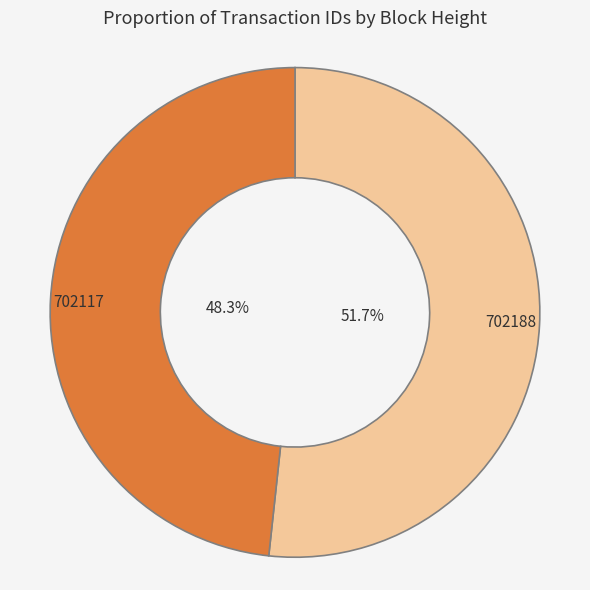

Rank the categories by value from lowest to highest.

702117, 702188